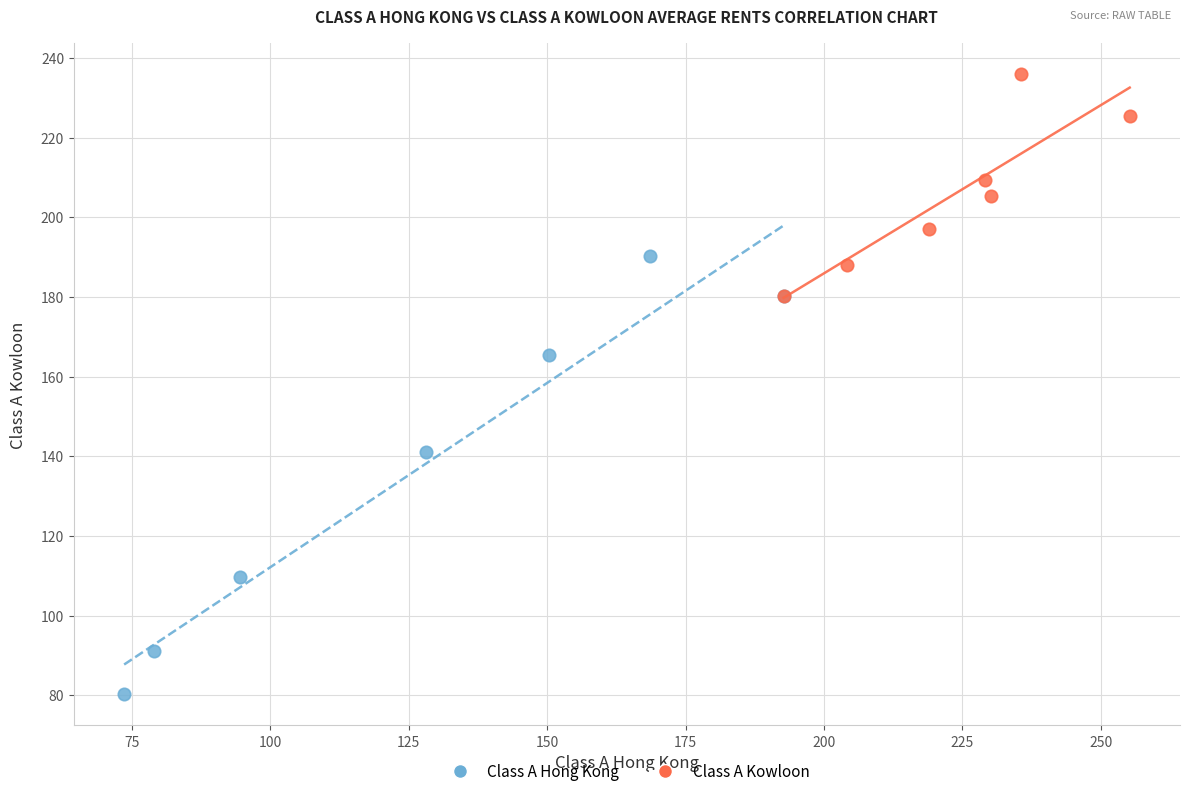

Which series has the largest Y range (max minus min)?

Class A Hong Kong